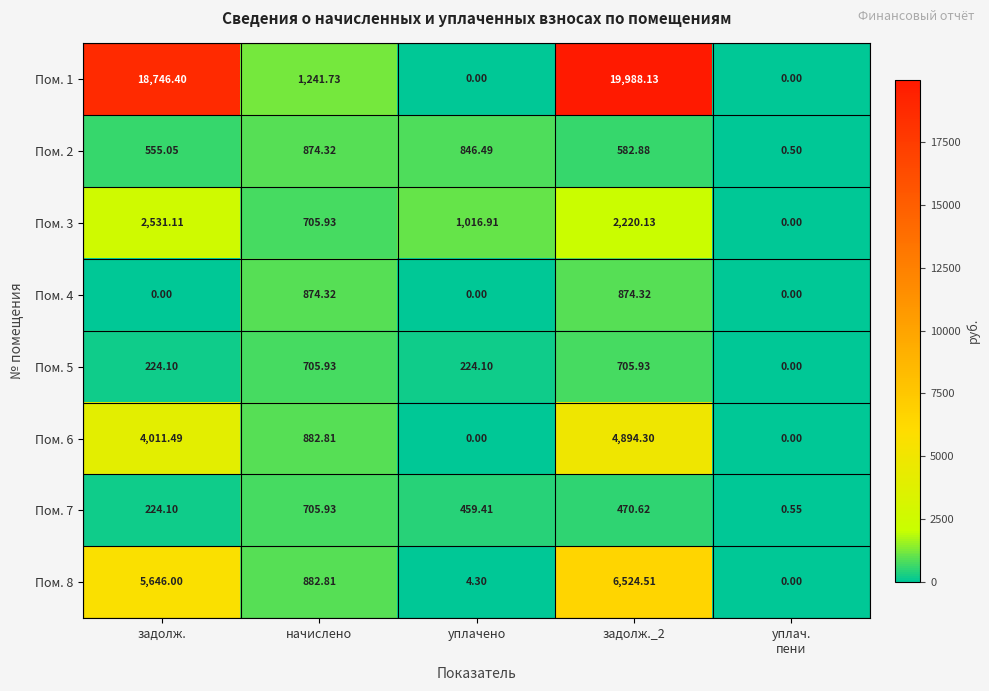

Where is Пом. 2 nearest to the value 437?

задолж.